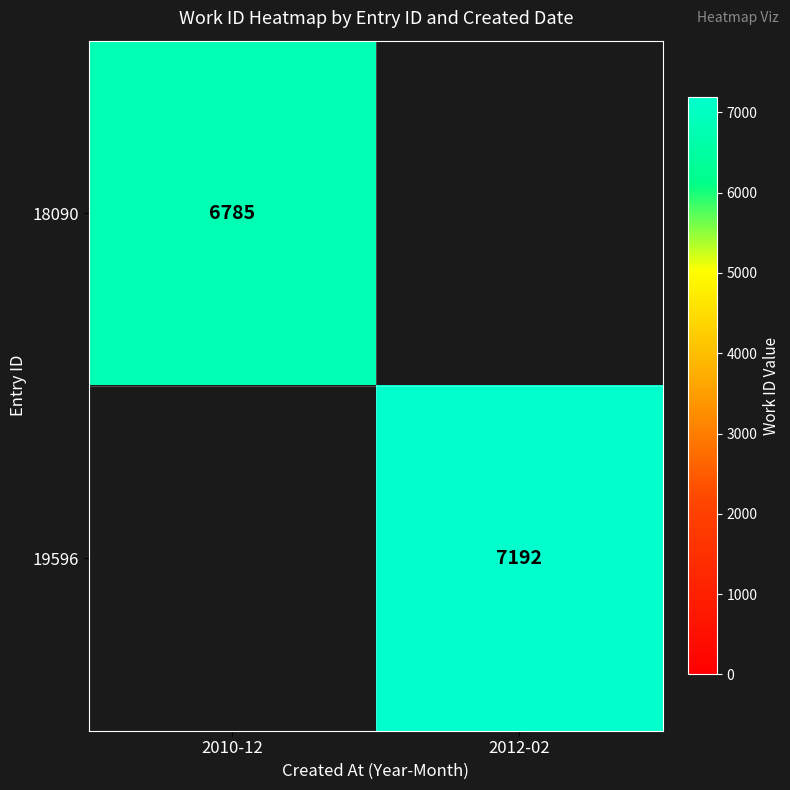

Is the value of 18090 at 2010-12 greater than the value of 19596 at 2012-02?

No